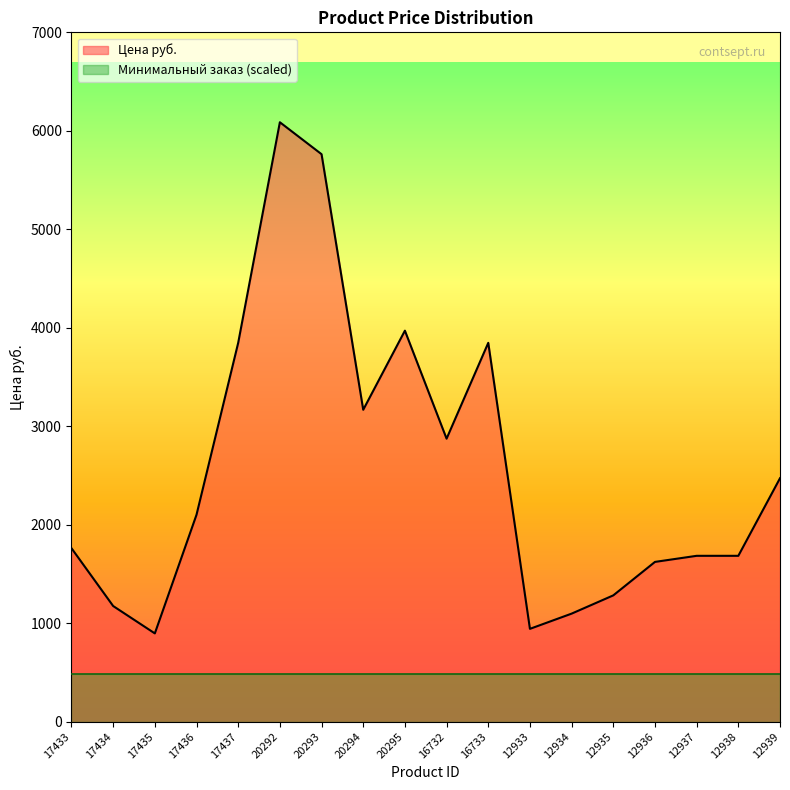

What is the maximum value shown in the chart?

6087.3